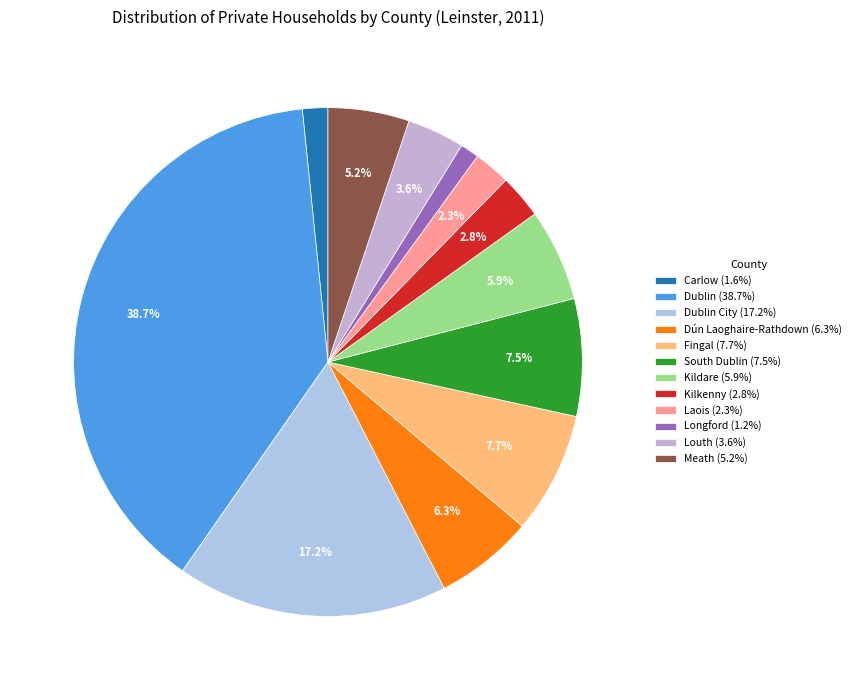

To the nearest percent, what is the difference between the largest and smallest slice percentages?

38%